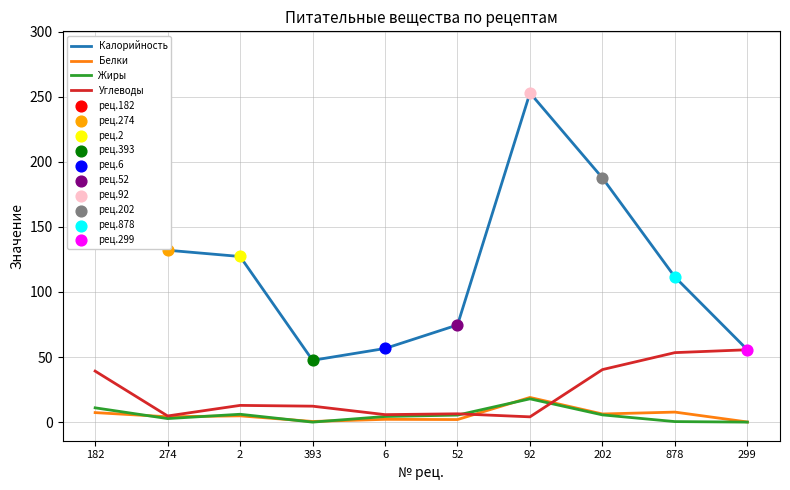

Which series has the widest spread of Y values?

Калорийность